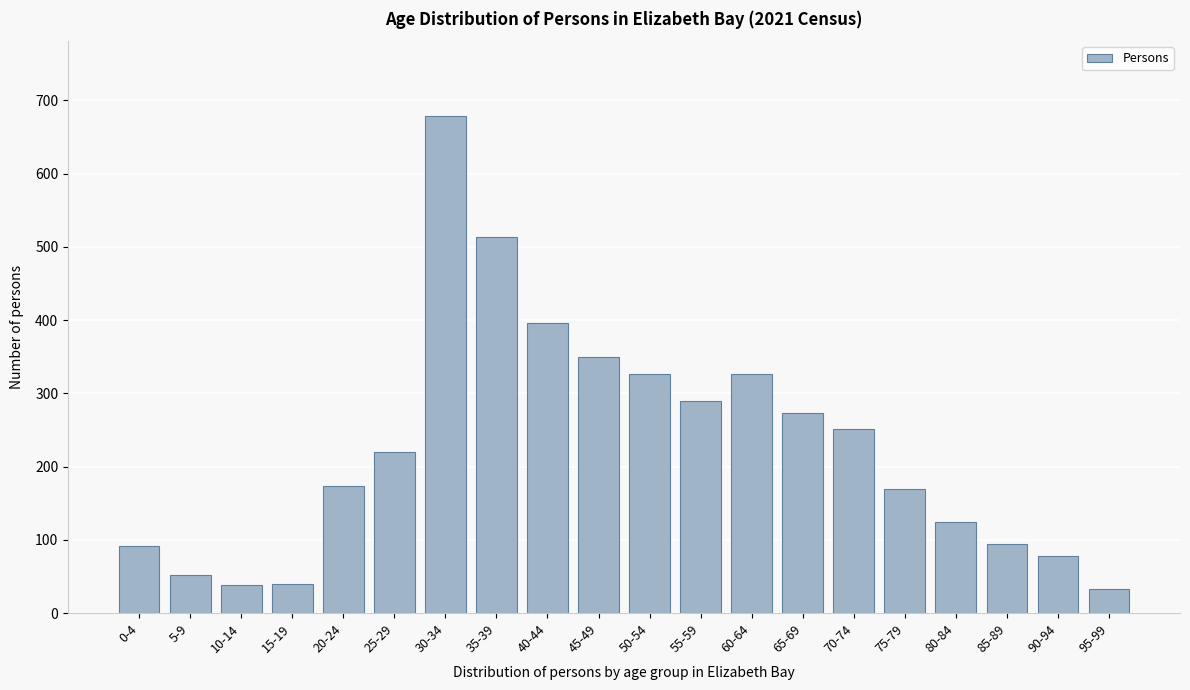

What is the value of the 4th bar from the left?

40